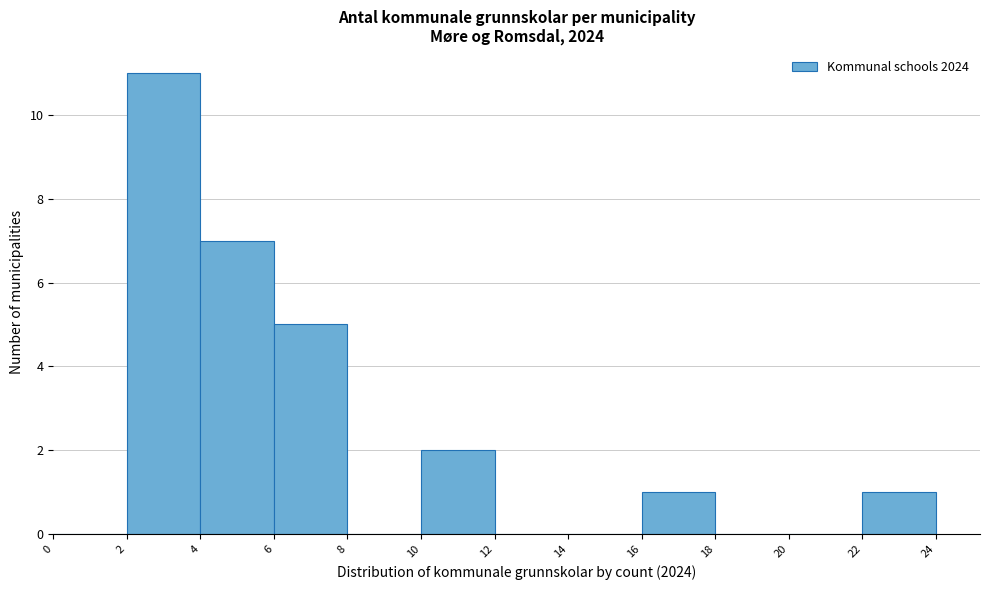

Which range on the x-axis has the tallest bar?

2 to 4